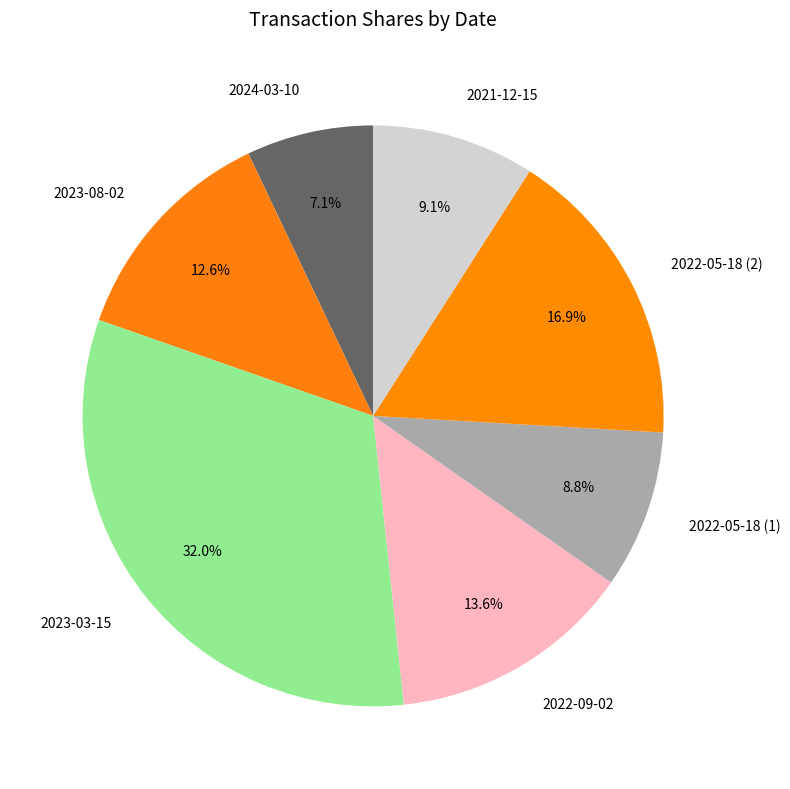

The 2022-05-18 (1) slice represents 9% of the pie. True or false?

True